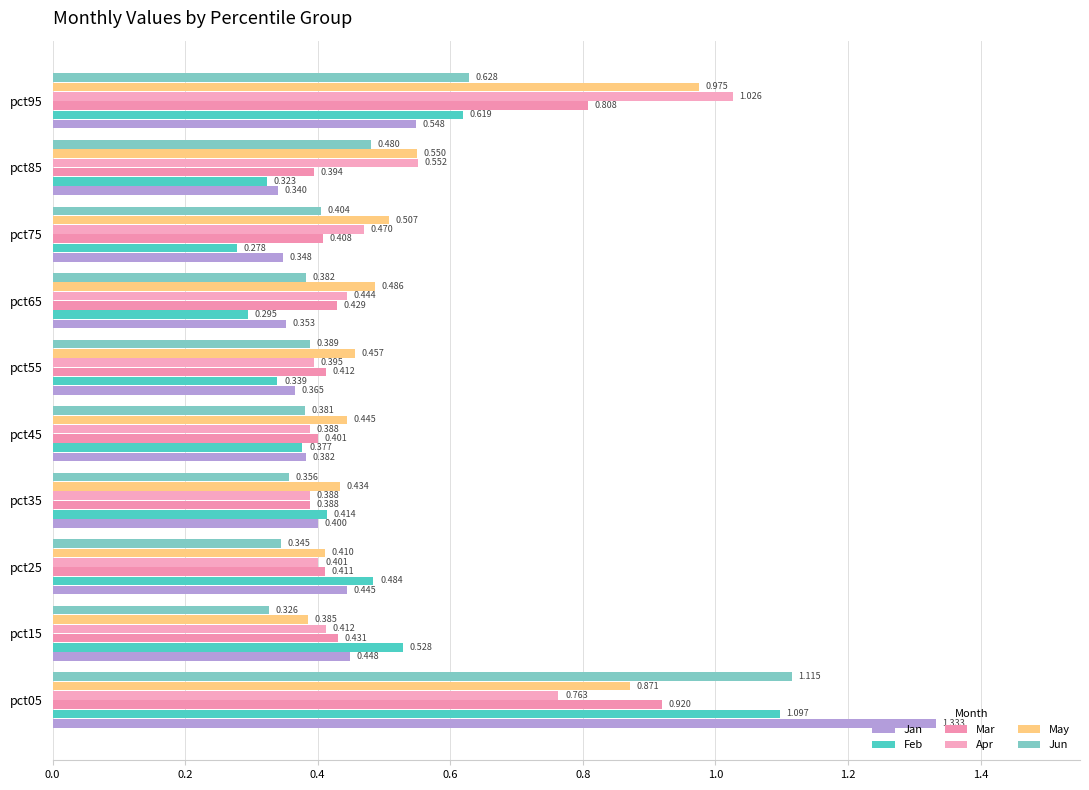

List the series in order of their peak value, highest first.

Jan, Jun, Feb, Apr, May, Mar